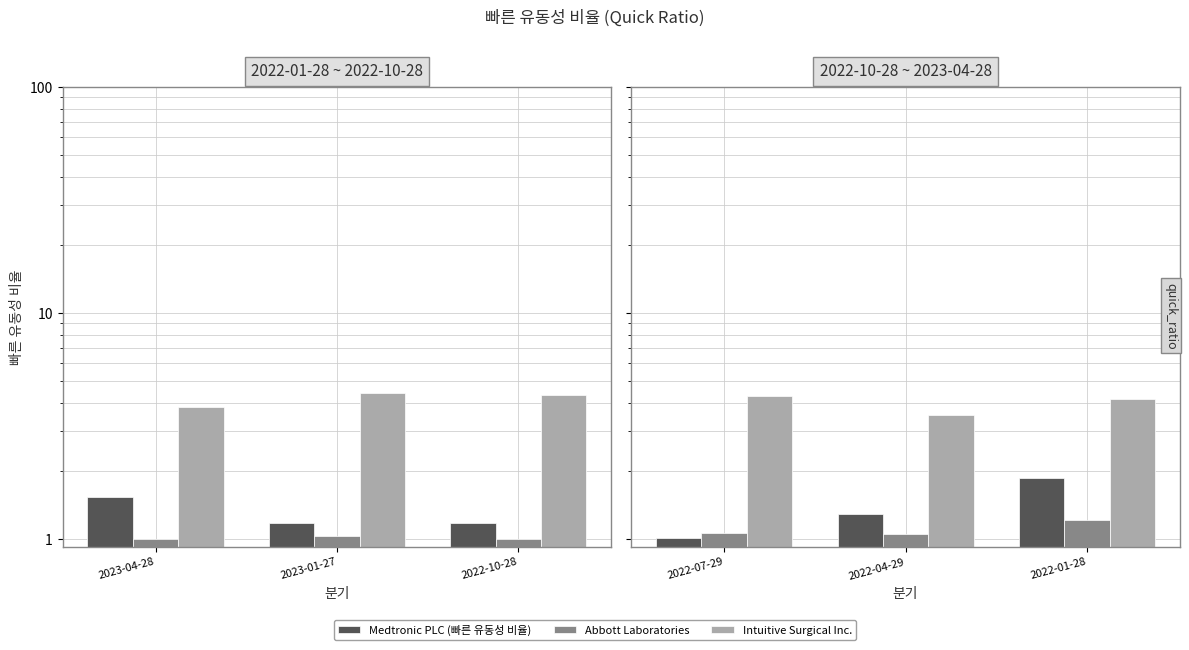

At which category does the chart reach its minimum across all series?

2022-07-29